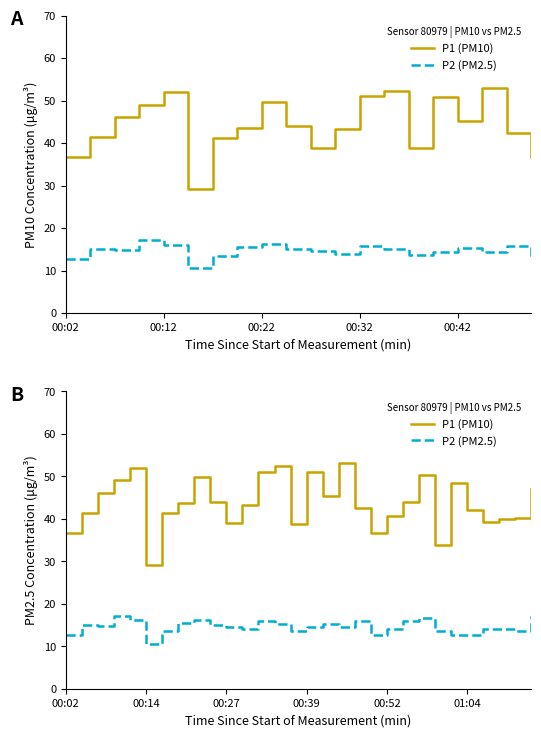

List the series in order of their overall mean, lowest first.

P2 (PM2.5), P1 (PM10)